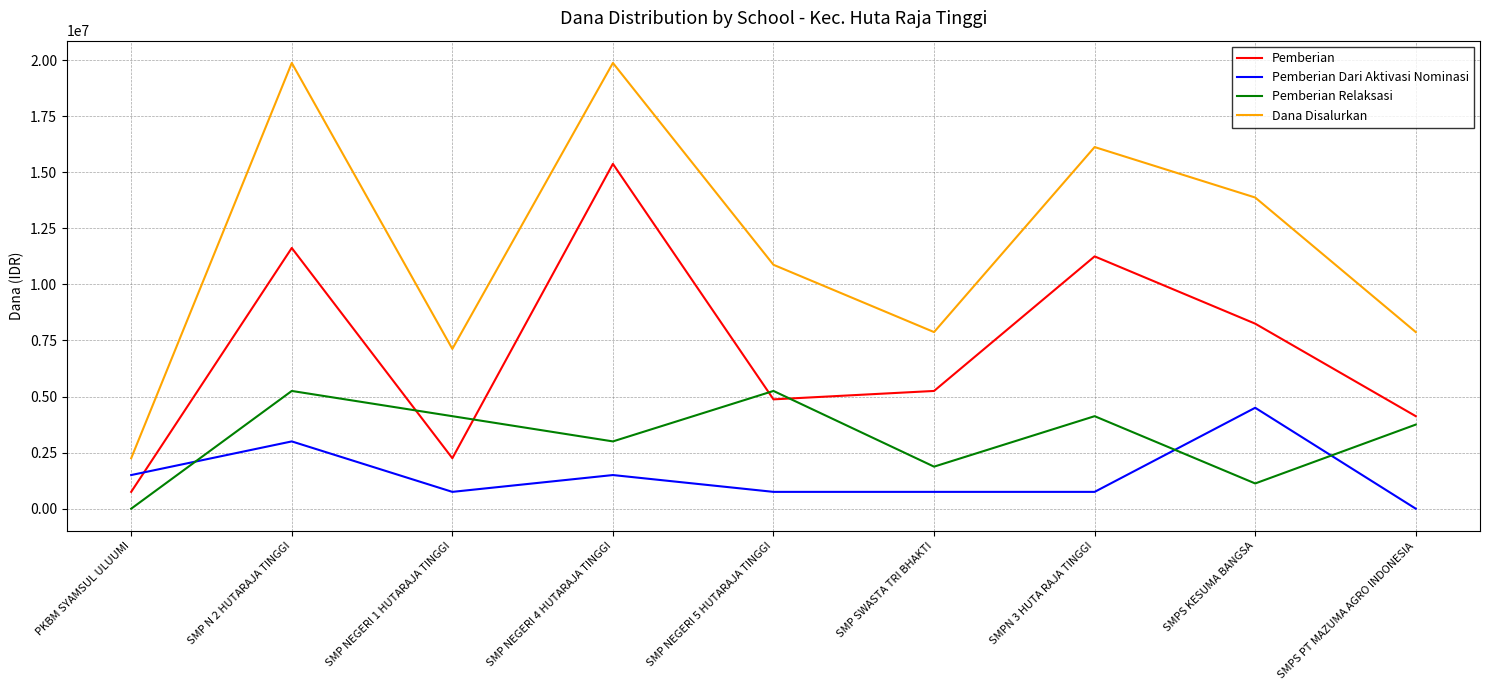

List the series in order of their peak value, lowest first.

Pemberian Dari Aktivasi Nominasi, Pemberian Relaksasi, Pemberian, Dana Disalurkan